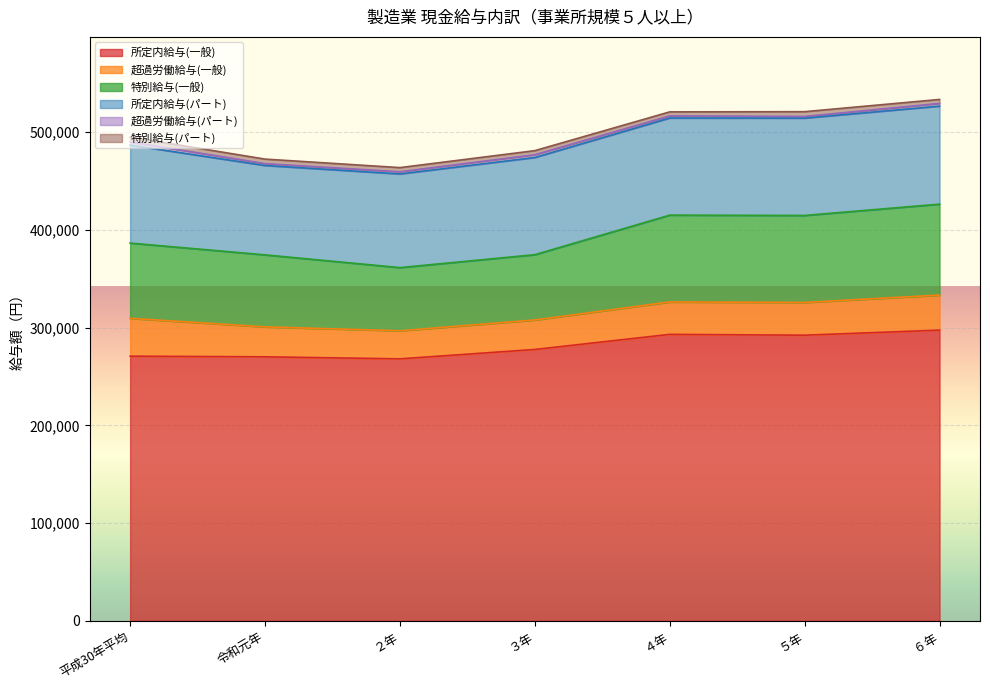

Reading left to right, list all the values displayed in this chart.

所定内給与(一般): 平成30年平均=270778	令和元年=270115	２年=268031	３年=277623	４年=293064	５年=292228	６年=297427
超過労働給与(一般): 平成30年平均=38696	令和元年=30630	２年=28730	３年=30177	４年=33200	５年=33515	６年=35848
特別給与(一般): 平成30年平均=77039	令和元年=73693	２年=64646	３年=66831	４年=88837	５年=89031	６年=93077
所定内給与(パート): 平成30年平均=100250	令和元年=91436	２年=95830	３年=99430	４年=99373	５年=99588	６年=100282
超過労働給与(パート): 平成30年平均=3259	令和元年=1925	２年=2236	３年=2857	４年=2192	５年=1734	６年=2778
特別給与(パート): 平成30年平均=4975	令和元年=4622	２年=4243	３年=4145	４年=4089	５年=4855	６年=4052